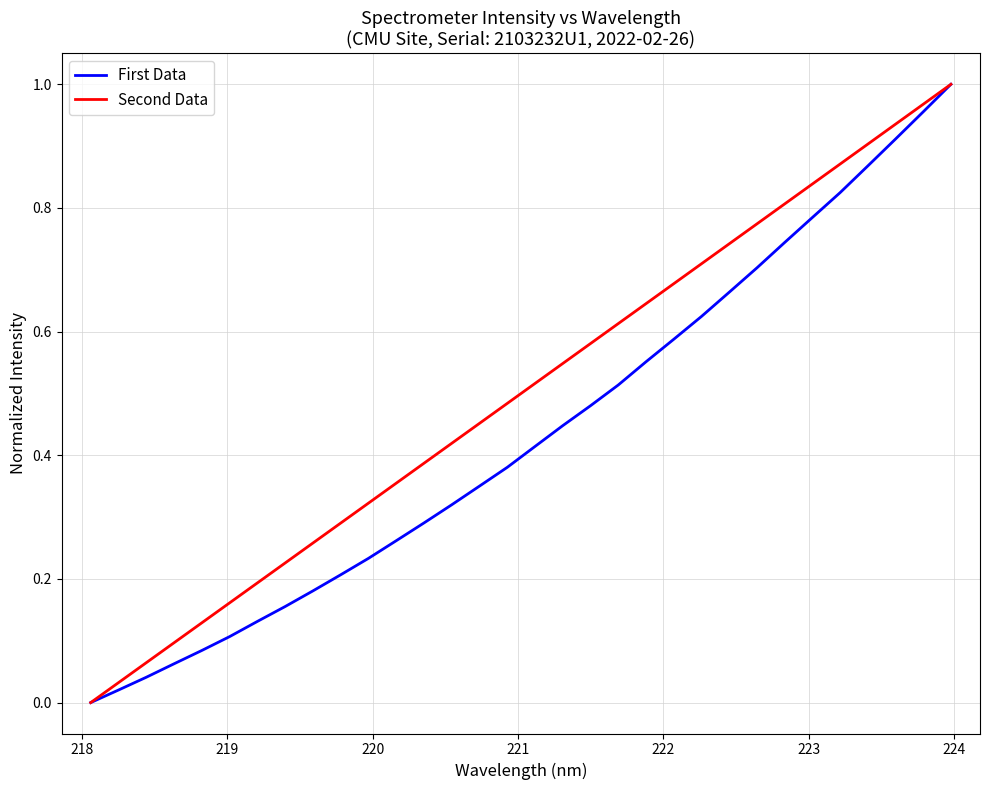

Rank the series by their average value, from lowest to highest.

First Data, Second Data